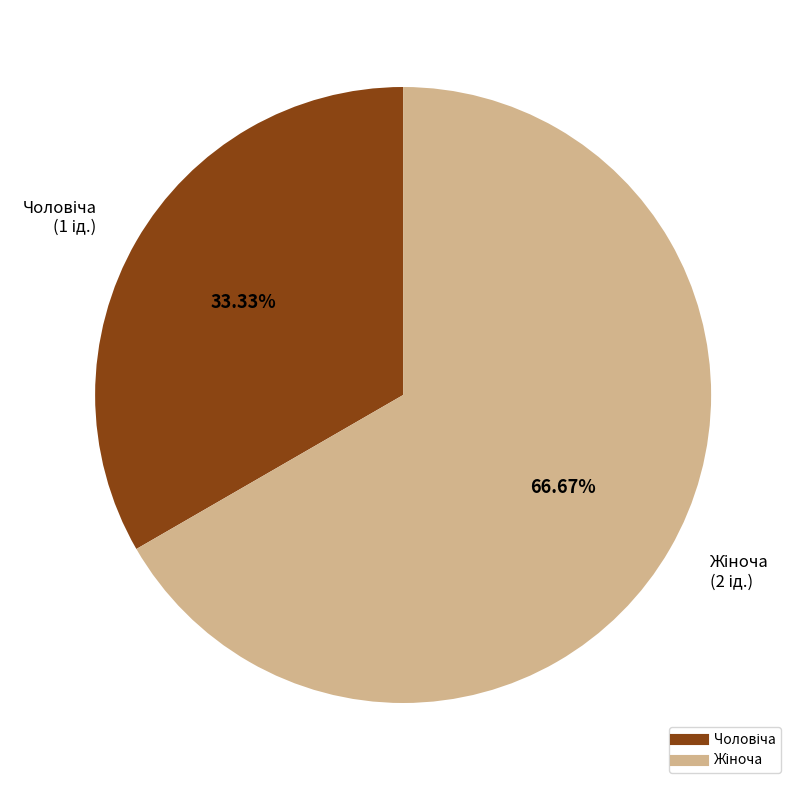

Does any single category account for the majority?

Yes